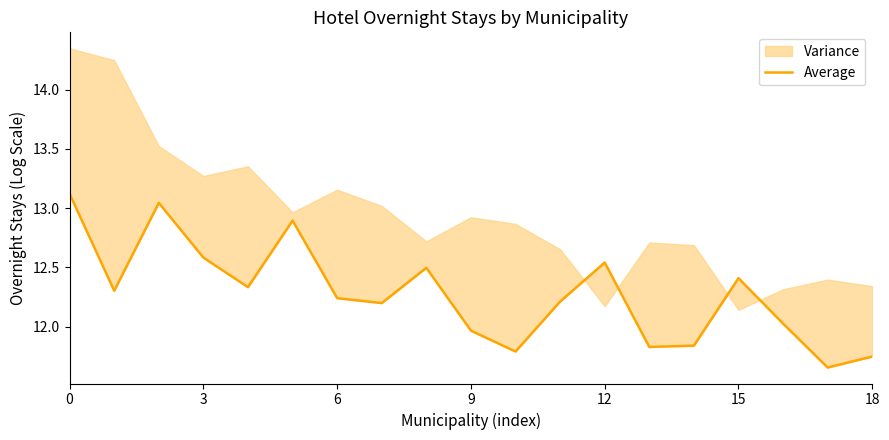

Which category has the lowest value across all series?

17